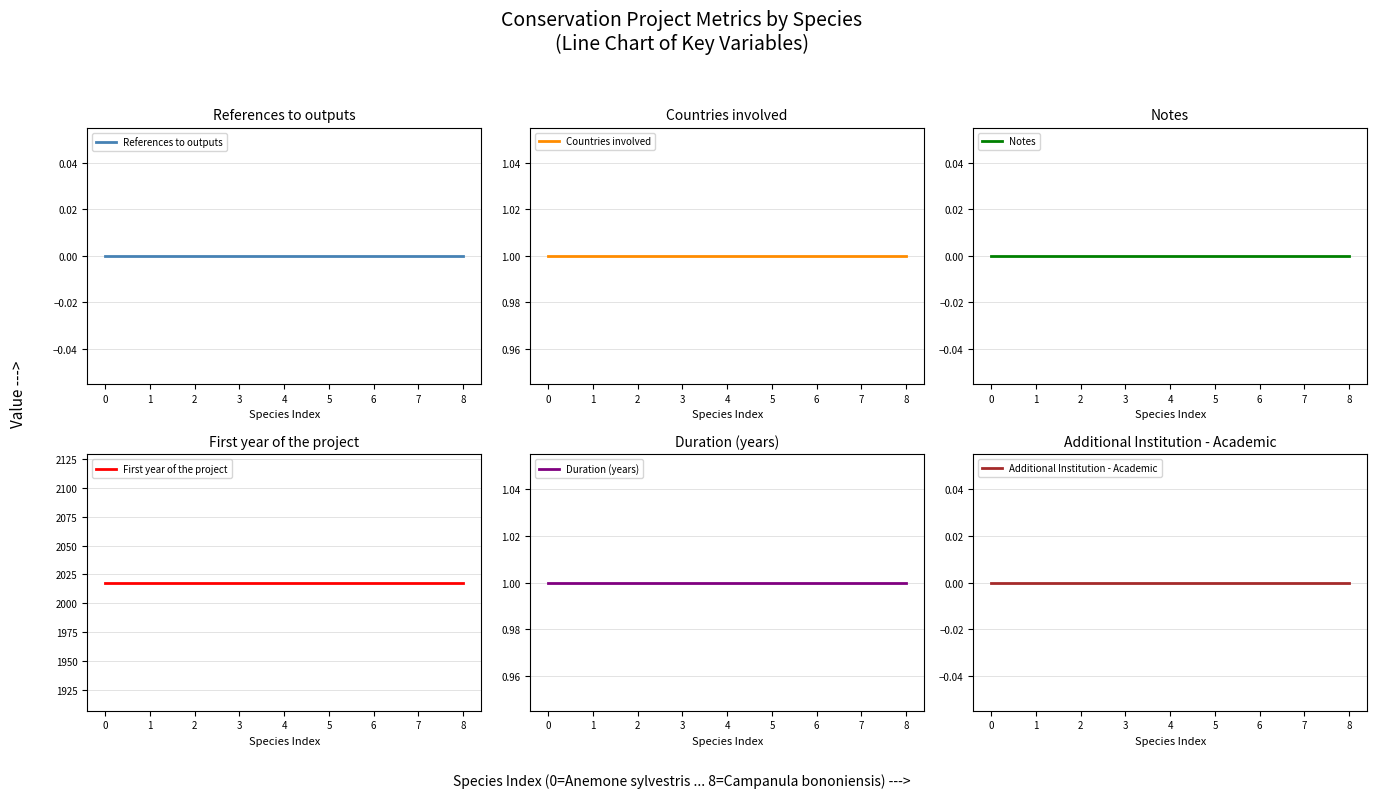

Is this an area chart (filled region under the line)?

No